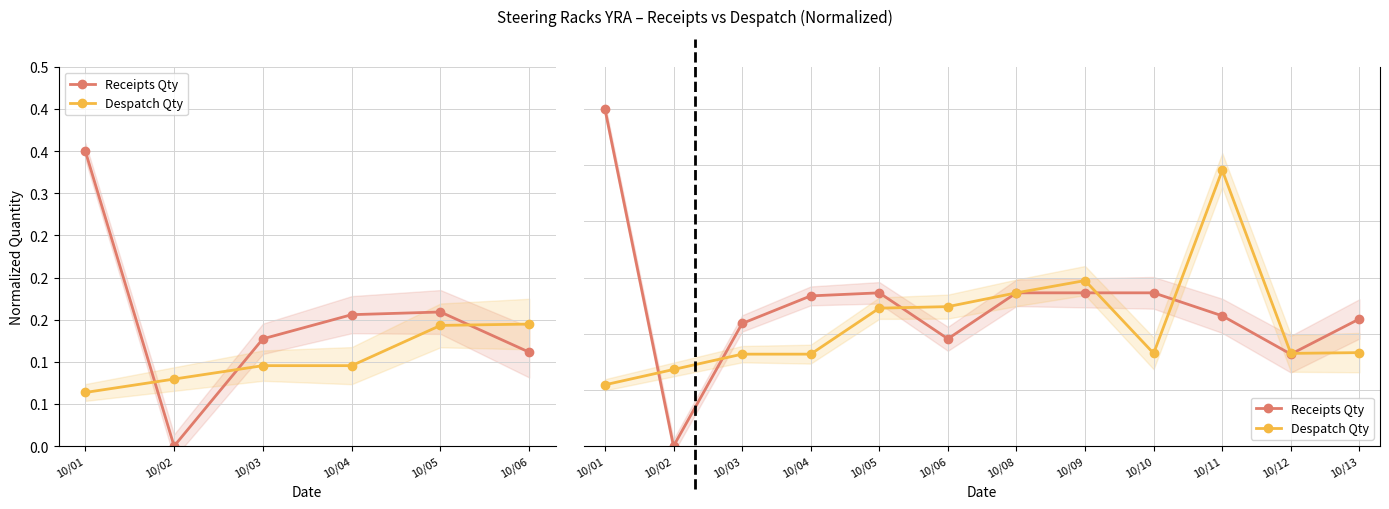

In Receipts Qty, how many points are lower than both neighbors (excluding endpoints)?

3